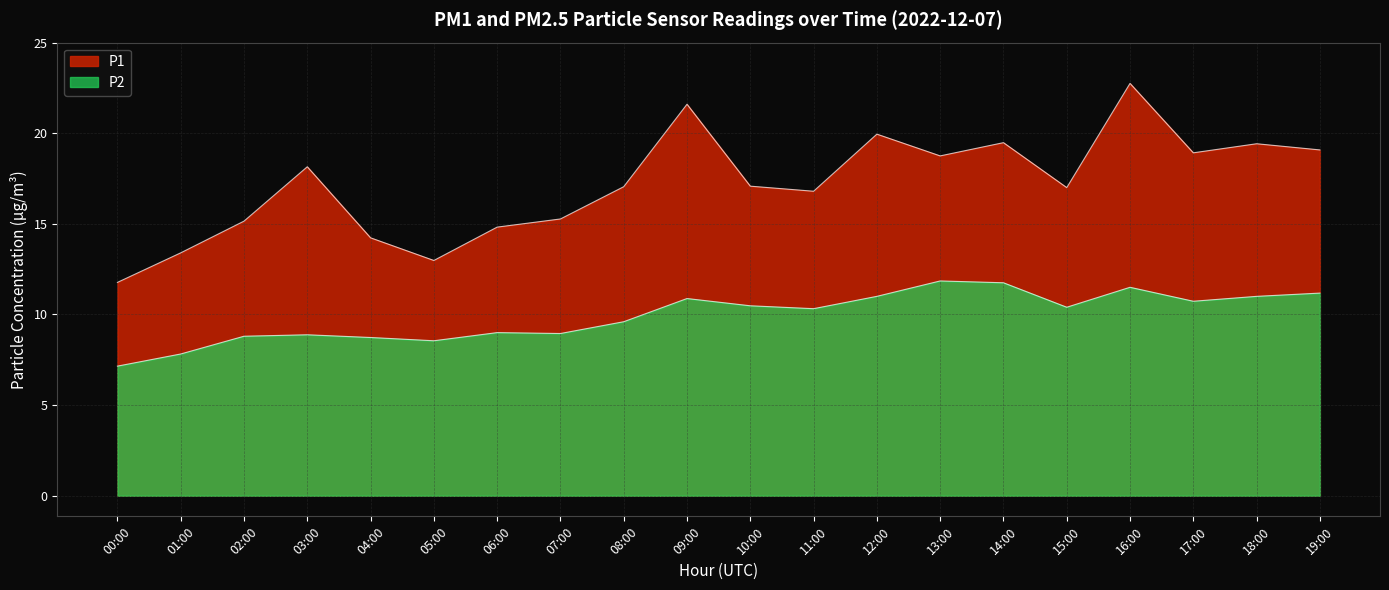

Reading left to right, what are all the values shown in this chart?

P1: 11.8	13.4	15.2	18.1	14.2	13.0	14.8	15.3	17.1	21.6	17.1	16.8	19.9	18.8	19.5	17.0	22.8	18.9	19.4	19.1
P2: 7.2	7.8	8.8	8.9	8.7	8.6	9.0	8.9	9.6	10.9	10.5	10.3	11.0	11.8	11.8	10.4	11.5	10.7	11.0	11.2